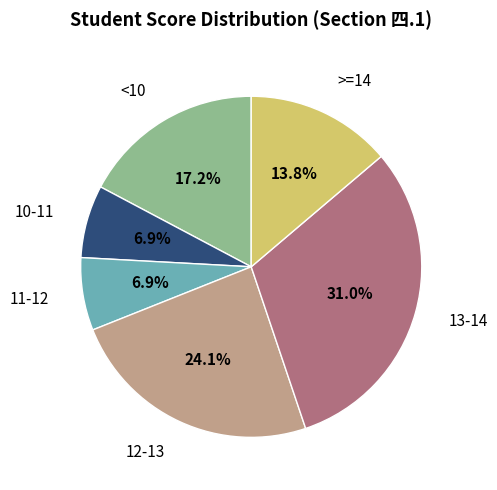

Is there a majority slice in this chart?

No